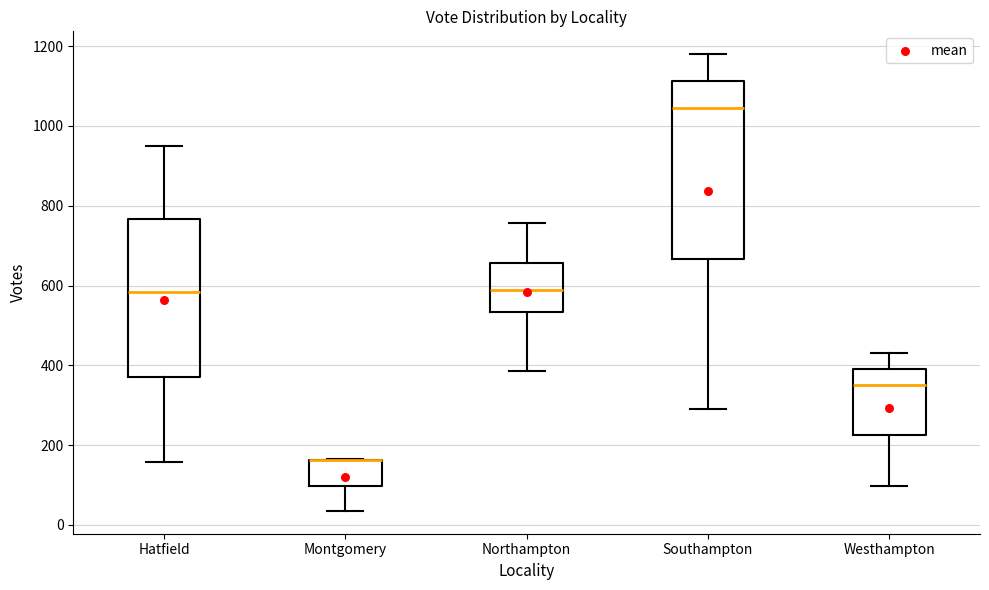

Reading left to right, transcribe this box plot: for each box, give where its median line is, the range the box spans, and where its two whiskers end, as read against the y-axis. The values are not printed on the chart, so give them approximately, as read against the axis.

Hatfield: median 580, box 380 to 760, whiskers 160 to 940
Montgomery: median 160 (drawn on the box's upper edge), box 100 to 160, whiskers 40 to 160
Northampton: median 580, box 540 to 660, whiskers 380 to 760
Southampton: median 1040, box 660 to 1120, whiskers 300 to 1180
Westhampton: median 360, box 220 to 400, whiskers 100 to 440